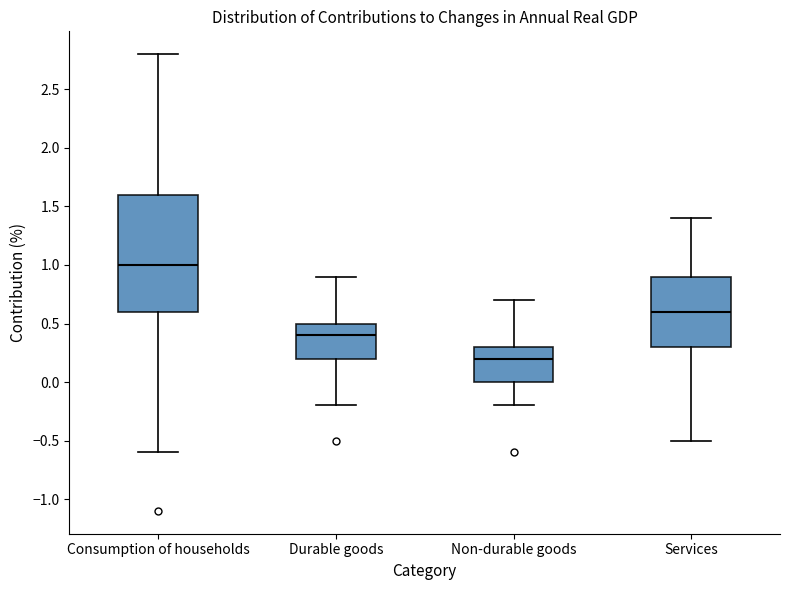

Where does the upper whisker of the box for Consumption of households end on the y-axis? The values are not printed on the chart, so give them approximately, as read against the axis.

2.8